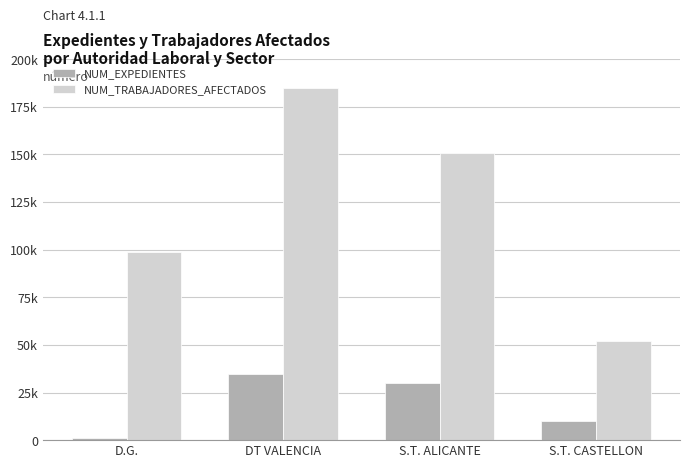

What is the value of the NUM_TRABAJADORES_AFECTADOS bar at the 3rd from the left?

150700